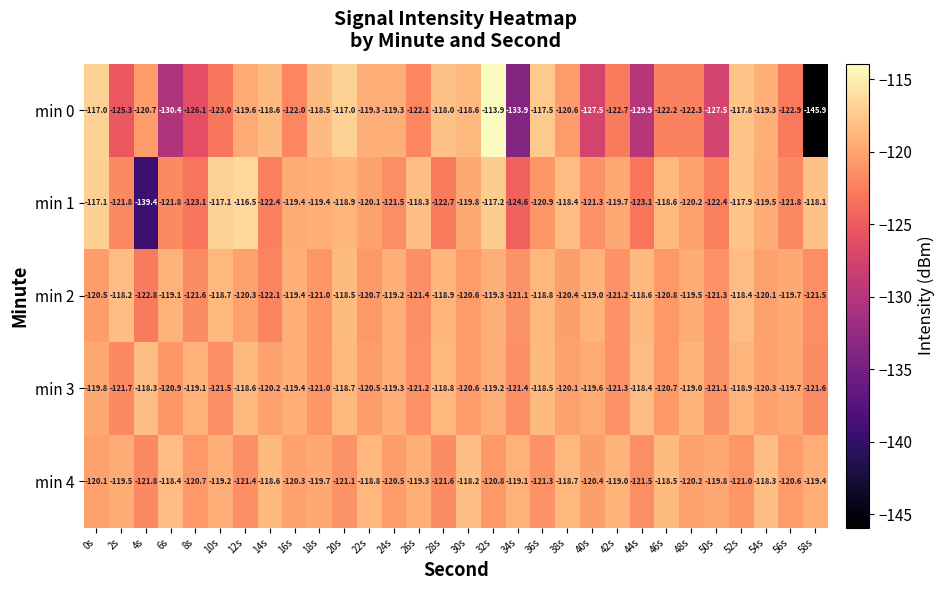

What is the difference between the maximum and second lowest values in the min 3 series?

3.3